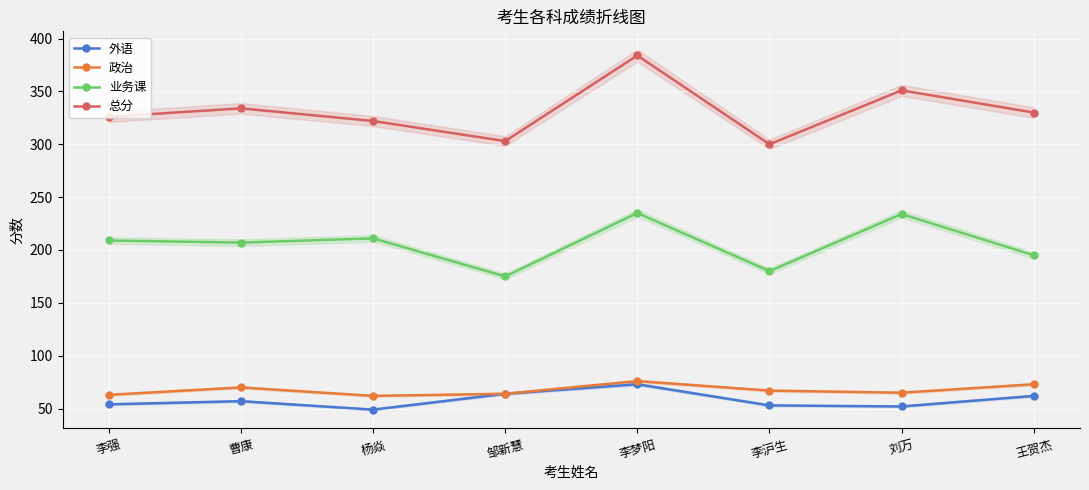

True or false: 外语 and 政治 intersect in this chart.

False